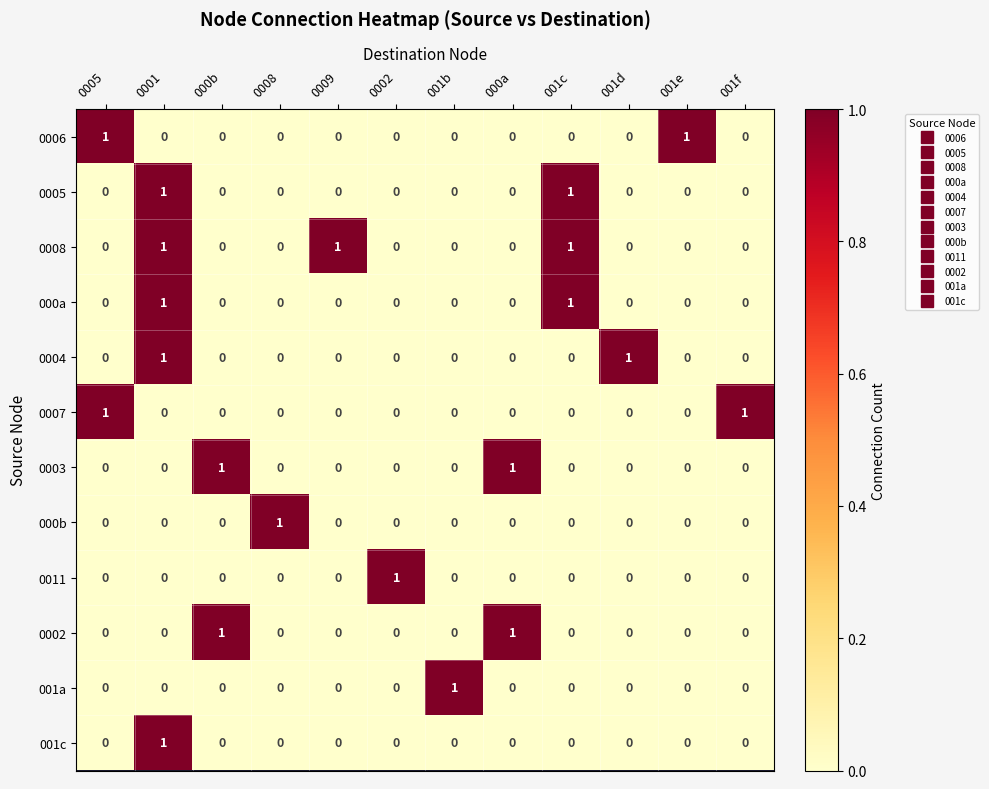

How many positive values does the 0004 series have?

2